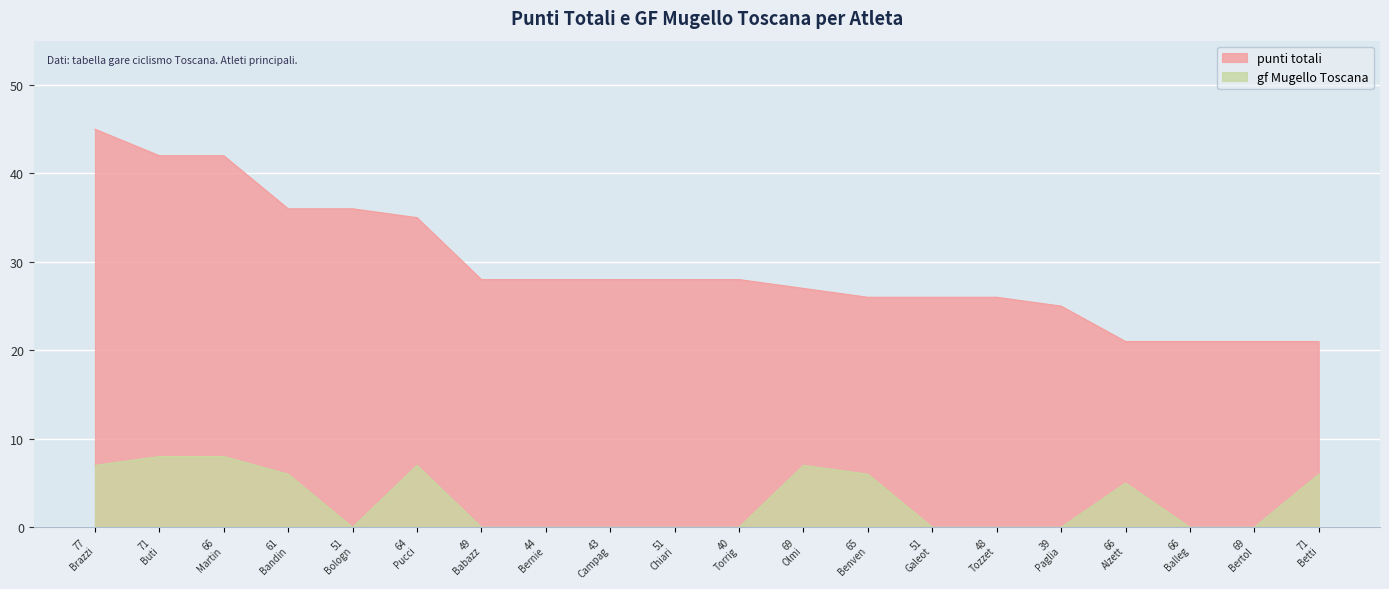

Reading left to right, extract all data points from this chart.

punti totali: 77
Brazzi=45	71
Buti=42	66
Martin=42	61
Bandin=36	51
Bologn=36	64
Pucci=35	49
Babazz=28	44
Bernie=28	43
Campag=28	51
Chiari=28	40
Torrig=28	69
Olmi=27	65
Benven=26	51
Galeot=26	48
Tozzet=26	39
Paglia=25	66
Alzett=21	66
Balleg=21	69
Bertol=21	71
Betti=21
gf Mugello Toscana: 77
Brazzi=7	71
Buti=8	66
Martin=8	61
Bandin=6	51
Bologn=0	64
Pucci=7	49
Babazz=0	44
Bernie=0	43
Campag=0	51
Chiari=0	40
Torrig=0	69
Olmi=7	65
Benven=6	51
Galeot=0	48
Tozzet=0	39
Paglia=0	66
Alzett=5	66
Balleg=0	69
Bertol=0	71
Betti=6